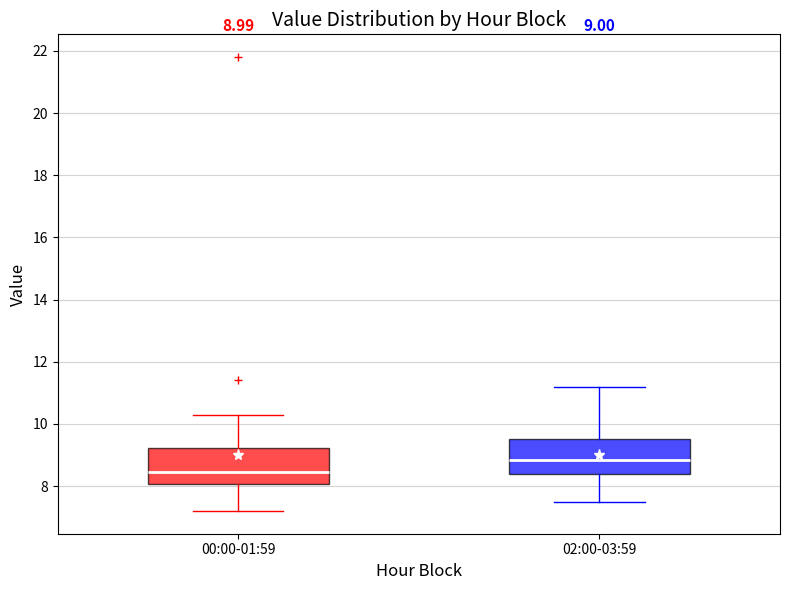

Which box's median line is the highest?

02:00-03:59